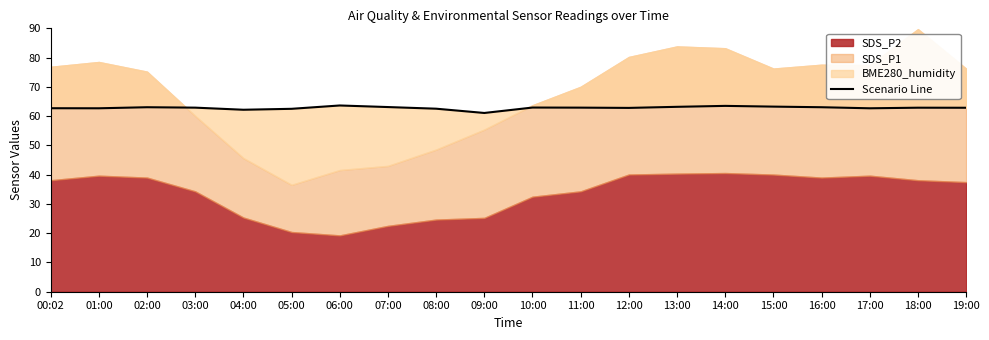

Reading right to left, list all the values displayed in this chart.

19:00=62.9	18:00=62.9	17:00=62.7	16:00=63.0	15:00=63.2	14:00=63.5	13:00=63.2	12:00=62.8	11:00=62.9	10:00=62.9	09:00=61.1	08:00=62.5	07:00=63.1	06:00=63.6	05:00=62.5	04:00=62.2	03:00=62.9	02:00=63.0	01:00=62.7	00:02=62.7